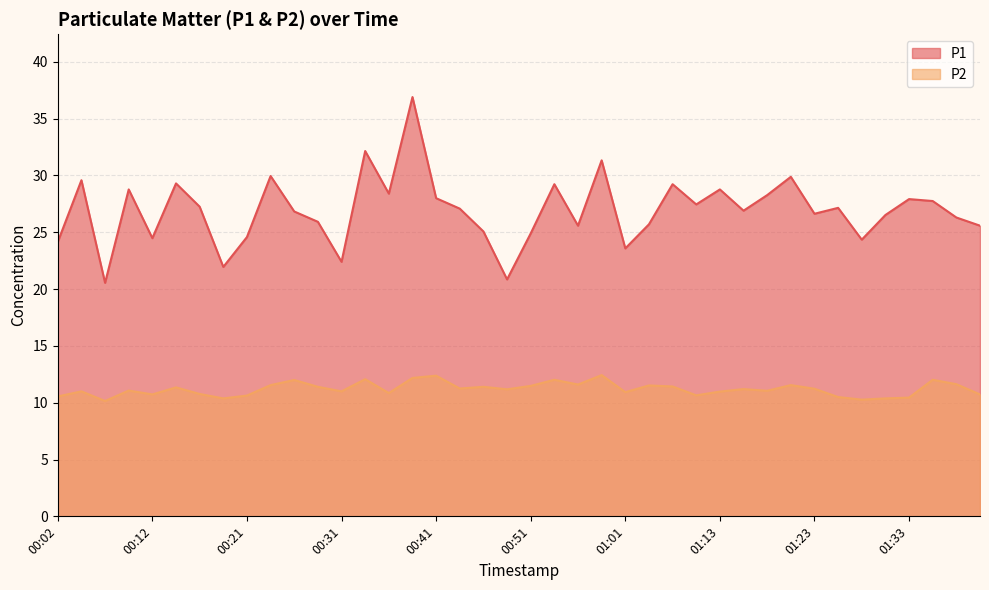

Reading left to right, extract all data points from this chart.

P1: 24.1	29.6	20.6	28.8	24.5	29.3	27.2	21.9	24.6	29.9	26.8	25.9	22.4	32.1	28.4	36.9	28.0	27.1	25.1	20.9	24.9	29.2	25.6	31.3	23.6	25.7	29.2	27.4	28.8	26.9	28.3	29.9	26.6	27.1	24.4	26.5	27.9	27.8	26.3	25.6
P2: 10.6	11.0	10.2	11.1	10.7	11.3	10.8	10.4	10.6	11.6	12.0	11.4	11.0	12.1	10.8	12.2	12.4	11.2	11.4	11.2	11.5	12.0	11.6	12.4	10.9	11.5	11.4	10.7	11.0	11.2	11.1	11.6	11.2	10.5	10.3	10.4	10.4	12.0	11.6	10.7